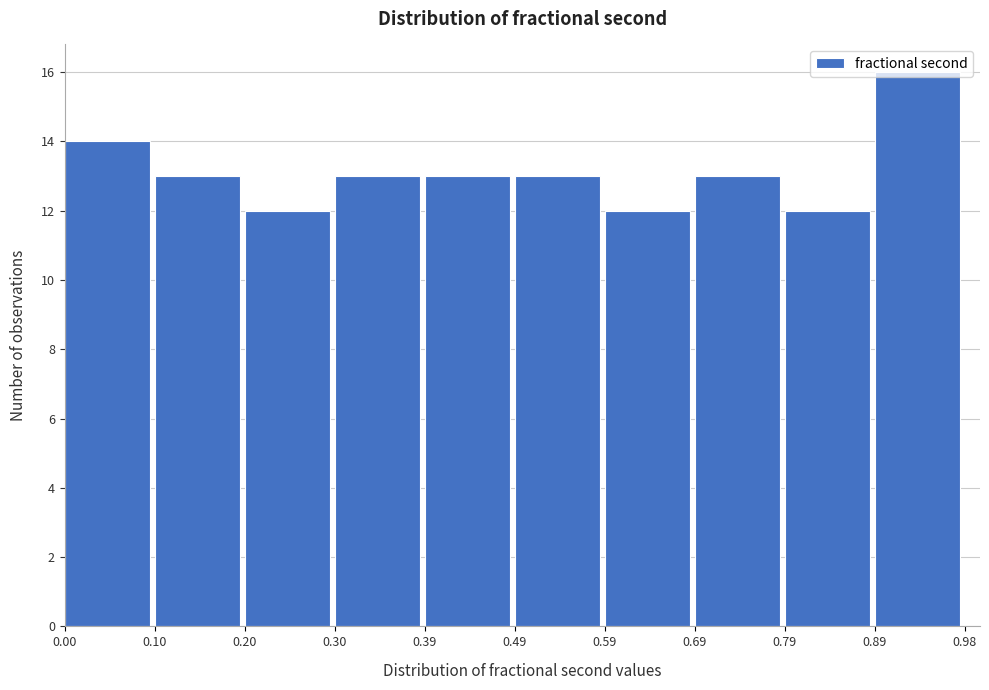

Reading left to right, list every bar in this chart as the range it spans on the x-axis followed by its height. The values are not printed on the chart, so give them approximately, as read against the axis.

0.00 to 0.10: 14
0.10 to 0.20: 13
0.20 to 0.30: 12
0.30 to 0.39: 13
0.39 to 0.49: 13
0.49 to 0.59: 13
0.59 to 0.69: 12
0.69 to 0.79: 13
0.79 to 0.89: 12
0.89 to 0.98: 16